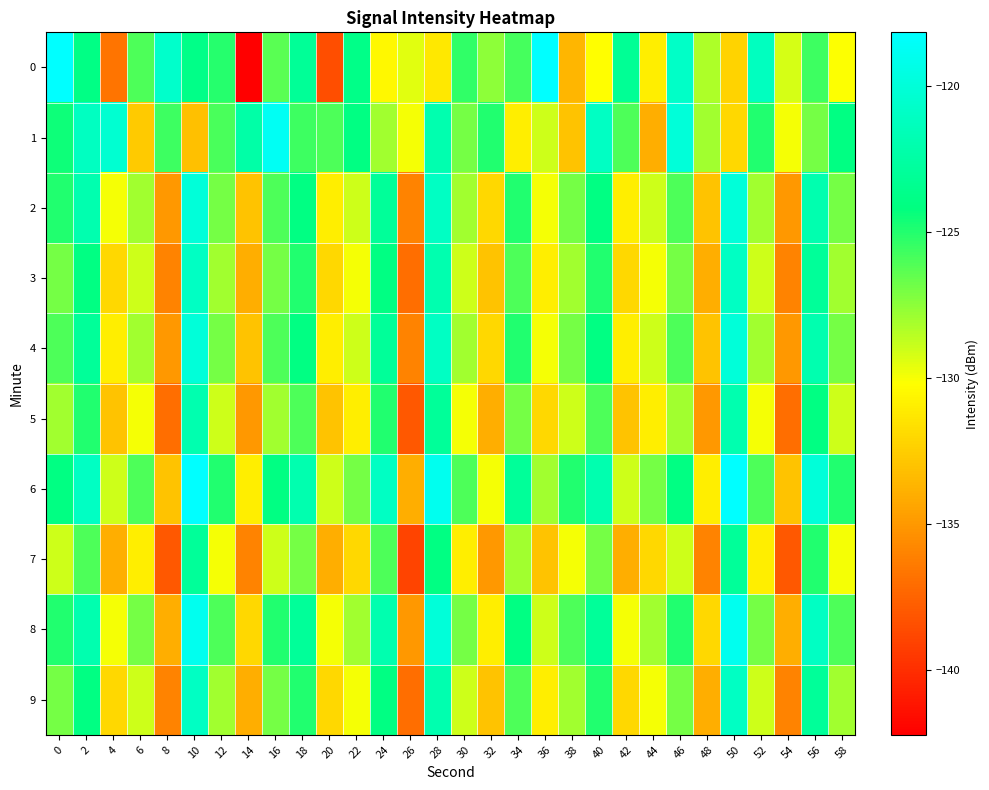

Reading left to right, extract all data points from this chart.

0: 0=-118.2	2=-124.0	4=-136.7	6=-126.0	8=-120.6	10=-123.7	12=-125.1	14=-142.2	16=-126.3	18=-123.1	20=-138.5	22=-123.7	24=-130.6	26=-129.5	28=-131.3	30=-125.4	32=-127.5	34=-125.8	36=-118.3	38=-133.6	40=-130.3	42=-123.2	44=-131.0	46=-120.9	48=-128.2	50=-132.2	52=-121.2	54=-129.2	56=-125.7	58=-130.1
1: 0=-124.5	2=-121.1	4=-120.3	6=-132.7	8=-125.7	10=-133.2	12=-125.9	14=-122.4	16=-118.7	18=-125.6	20=-126.0	22=-124.0	24=-128.0	26=-130.0	28=-122.0	30=-127.0	32=-125.0	34=-131.0	36=-129.0	38=-133.0	40=-121.0	42=-126.0	44=-134.0	46=-120.0	48=-128.0	50=-132.0	52=-125.0	54=-130.0	56=-127.0	58=-124.0
2: 0=-125.0	2=-122.0	4=-130.0	6=-128.0	8=-135.0	10=-120.0	12=-127.0	14=-133.0	16=-126.0	18=-124.0	20=-131.0	22=-129.0	24=-123.0	26=-136.0	28=-121.0	30=-128.0	32=-132.0	34=-125.0	36=-130.0	38=-127.0	40=-124.0	42=-131.0	44=-129.0	46=-126.0	48=-133.0	50=-120.0	52=-128.0	54=-135.0	56=-122.0	58=-127.0
3: 0=-127.0	2=-124.0	4=-132.0	6=-129.0	8=-136.0	10=-121.0	12=-128.0	14=-134.0	16=-127.0	18=-125.0	20=-132.0	22=-130.0	24=-124.0	26=-137.0	28=-122.0	30=-129.0	32=-133.0	34=-126.0	36=-131.0	38=-128.0	40=-125.0	42=-132.0	44=-130.0	46=-127.0	48=-134.0	50=-121.0	52=-129.0	54=-136.0	56=-123.0	58=-128.0
4: 0=-126.0	2=-123.0	4=-131.0	6=-128.0	8=-135.0	10=-120.0	12=-127.0	14=-133.0	16=-126.0	18=-124.0	20=-131.0	22=-129.0	24=-123.0	26=-136.0	28=-121.0	30=-128.0	32=-132.0	34=-125.0	36=-130.0	38=-127.0	40=-124.0	42=-131.0	44=-129.0	46=-126.0	48=-133.0	50=-120.0	52=-128.0	54=-135.0	56=-122.0	58=-127.0
5: 0=-128.0	2=-125.0	4=-133.0	6=-130.0	8=-137.0	10=-122.0	12=-129.0	14=-135.0	16=-128.0	18=-126.0	20=-133.0	22=-131.0	24=-125.0	26=-138.0	28=-123.0	30=-130.0	32=-134.0	34=-127.0	36=-132.0	38=-129.0	40=-126.0	42=-133.0	44=-131.0	46=-128.0	48=-135.0	50=-122.0	52=-130.0	54=-137.0	56=-124.0	58=-129.0
6: 0=-124.0	2=-121.0	4=-129.0	6=-126.0	8=-133.0	10=-118.0	12=-125.0	14=-131.0	16=-124.0	18=-122.0	20=-129.0	22=-127.0	24=-121.0	26=-134.0	28=-119.0	30=-126.0	32=-130.0	34=-123.0	36=-128.0	38=-125.0	40=-122.0	42=-129.0	44=-127.0	46=-124.0	48=-131.0	50=-118.0	52=-126.0	54=-133.0	56=-120.0	58=-125.0
7: 0=-129.0	2=-126.0	4=-134.0	6=-131.0	8=-138.0	10=-123.0	12=-130.0	14=-136.0	16=-129.0	18=-127.0	20=-134.0	22=-132.0	24=-126.0	26=-139.0	28=-124.0	30=-131.0	32=-135.0	34=-128.0	36=-133.0	38=-130.0	40=-127.0	42=-134.0	44=-132.0	46=-129.0	48=-136.0	50=-123.0	52=-131.0	54=-138.0	56=-125.0	58=-130.0
8: 0=-125.0	2=-122.0	4=-130.0	6=-127.0	8=-134.0	10=-119.0	12=-126.0	14=-132.0	16=-125.0	18=-123.0	20=-130.0	22=-128.0	24=-122.0	26=-135.0	28=-120.0	30=-127.0	32=-131.0	34=-124.0	36=-129.0	38=-126.0	40=-123.0	42=-130.0	44=-128.0	46=-125.0	48=-132.0	50=-119.0	52=-127.0	54=-134.0	56=-121.0	58=-126.0
9: 0=-127.0	2=-124.0	4=-132.0	6=-129.0	8=-136.0	10=-121.0	12=-128.0	14=-134.0	16=-127.0	18=-125.0	20=-132.0	22=-130.0	24=-124.0	26=-137.0	28=-122.0	30=-129.0	32=-133.0	34=-126.0	36=-131.0	38=-128.0	40=-125.0	42=-132.0	44=-130.0	46=-127.0	48=-134.0	50=-121.0	52=-129.0	54=-136.0	56=-123.0	58=-128.0